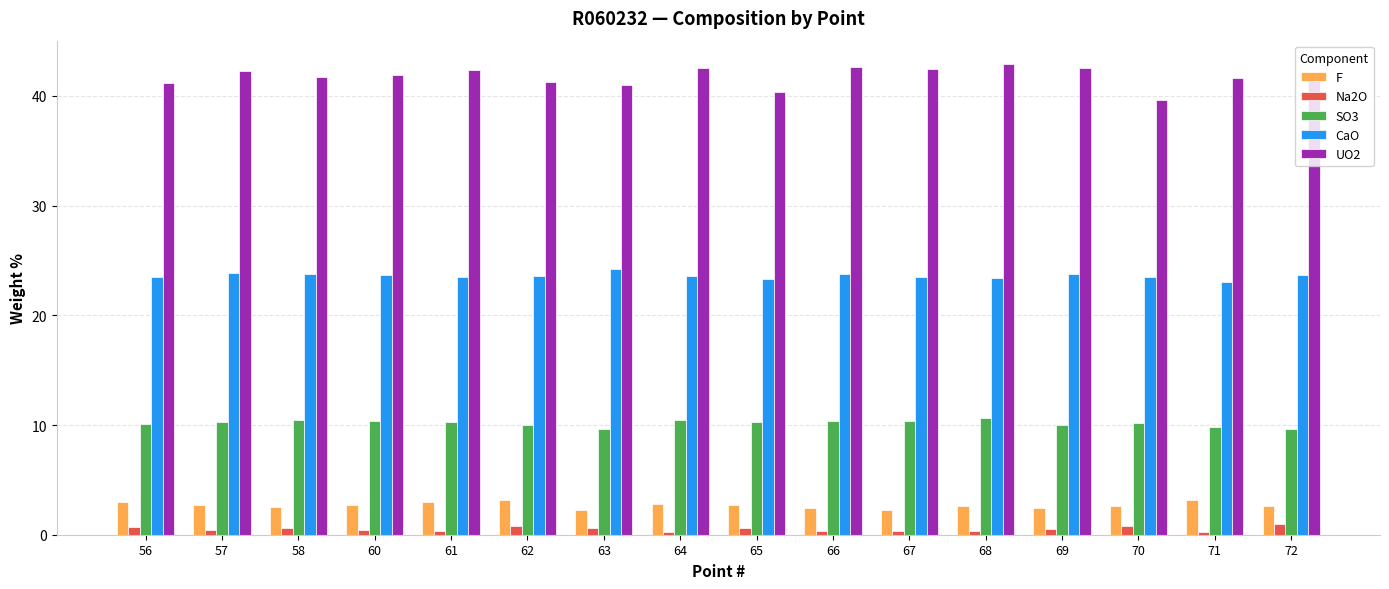

What is the maximum value for Na2O?

0.9